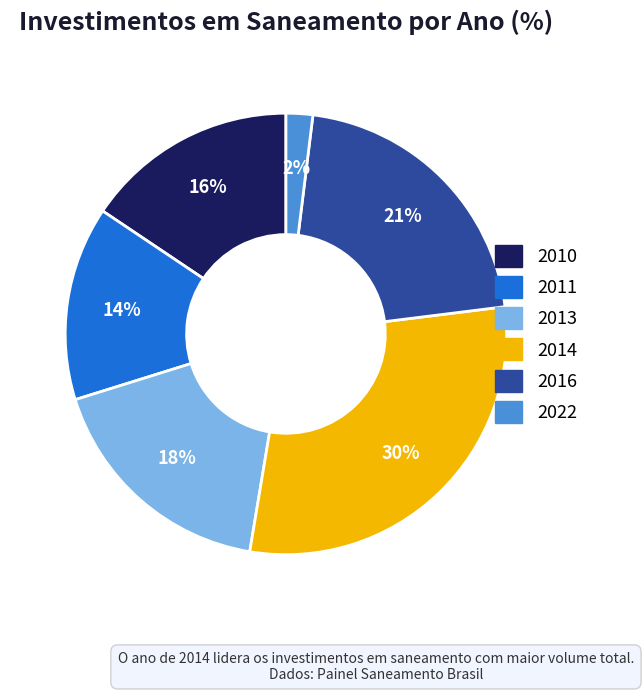

Between 2011 and 2010, which is larger?

2010